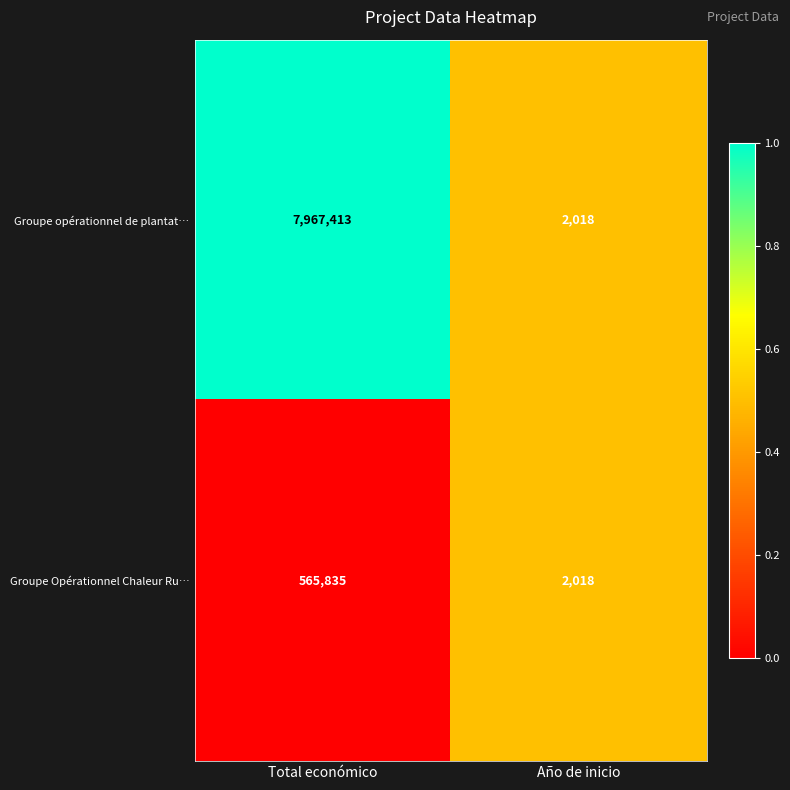

Reading right to left, transcribe all the data shown in this chart.

Groupe opérationnel de plantat…: Año de inicio=2018	Total económico=7967413
Groupe Opérationnel Chaleur Ru…: Año de inicio=2018	Total económico=565835